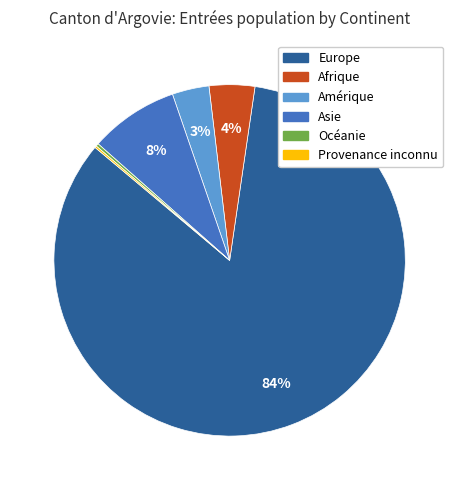

Which has a higher value, Afrique or Europe?

Europe